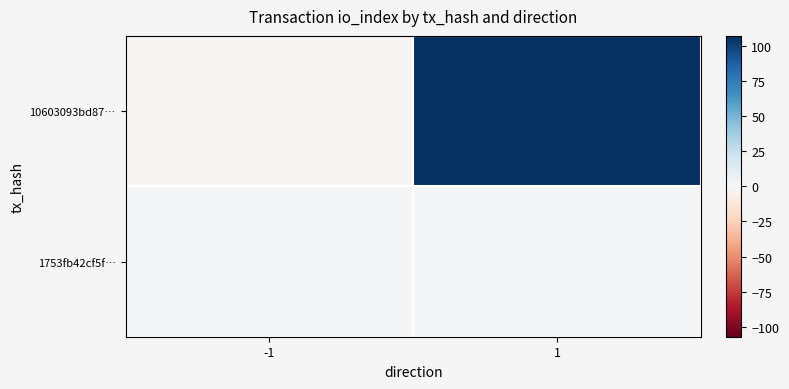

Which has a higher value, -1 or 1?

1